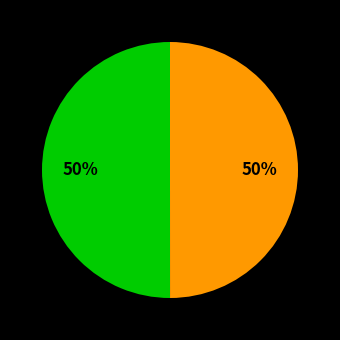

To the nearest percent, what is the average slice percentage?

50%